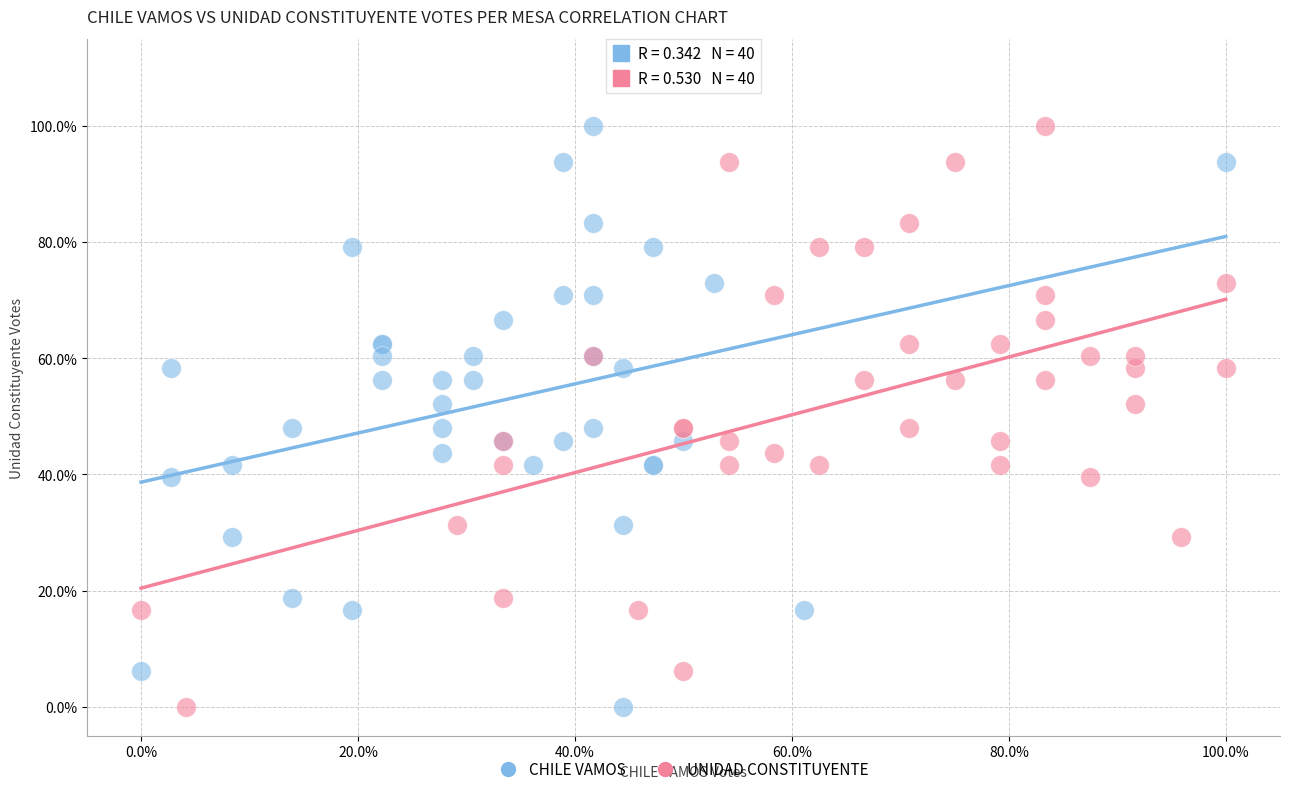

What are all the series names shown in the legend?

CHILE VAMOS, UNIDAD CONSTITUYENTE